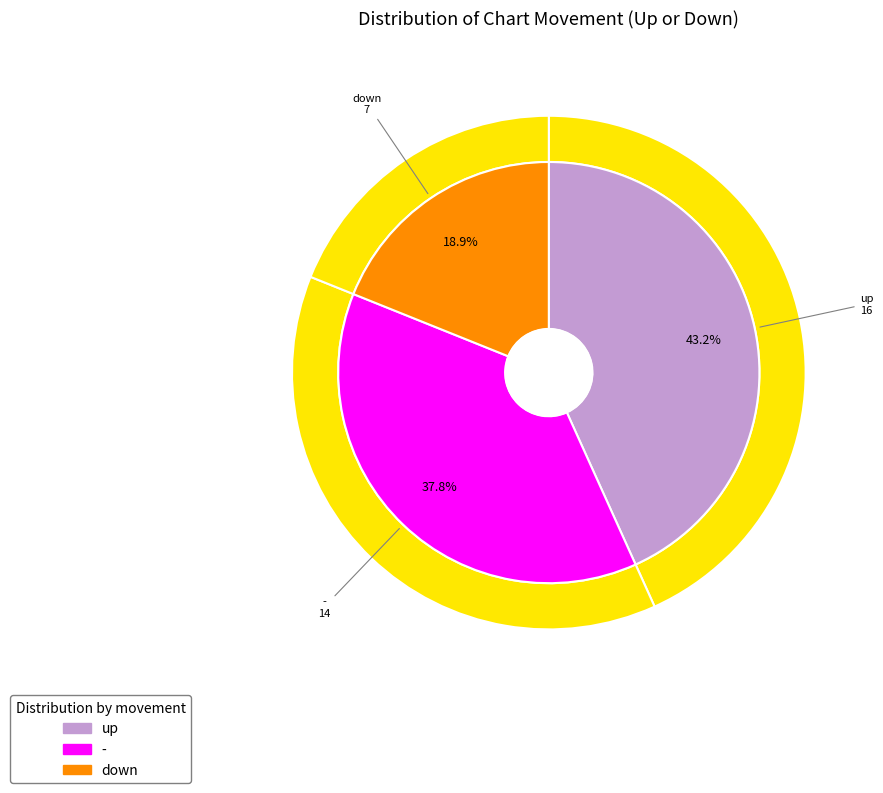

How many segments does this pie chart have?

3